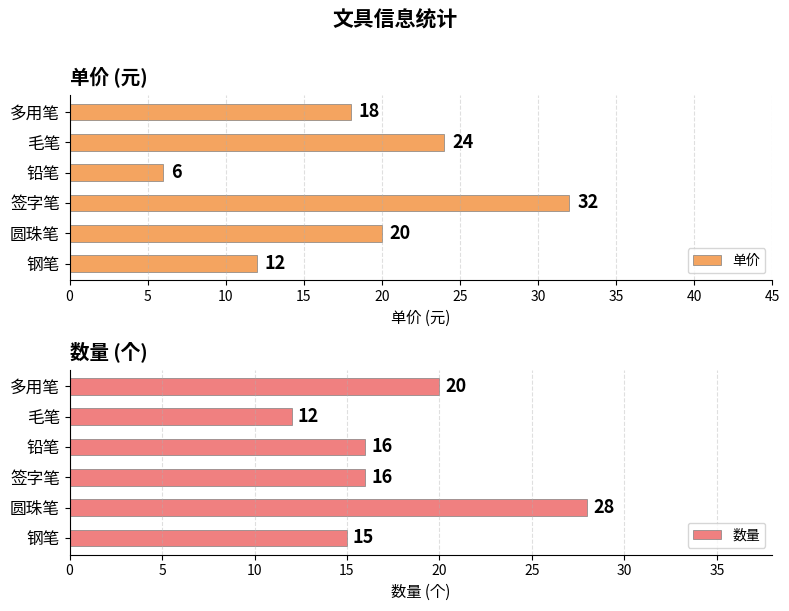

Count the 单价 values in the range 12 to 24.

4